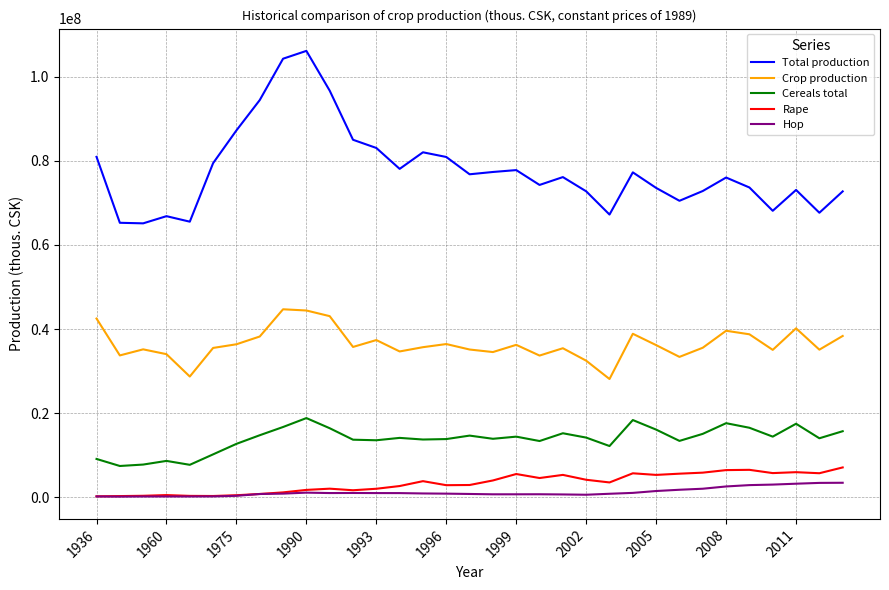

What is the maximum value shown in the chart?

106142680